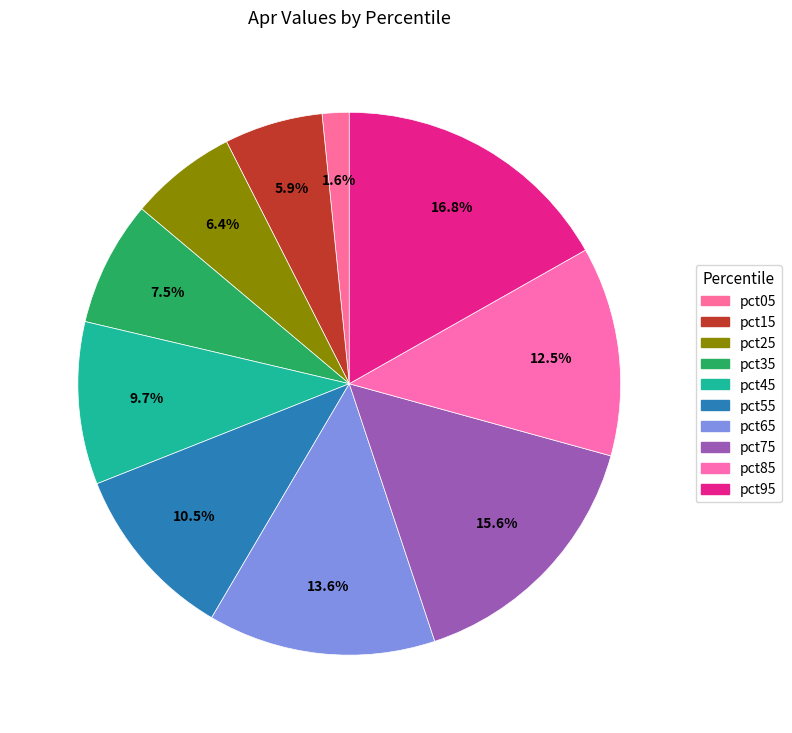

To the nearest percent, what percentage of the pie is pct35?

7%